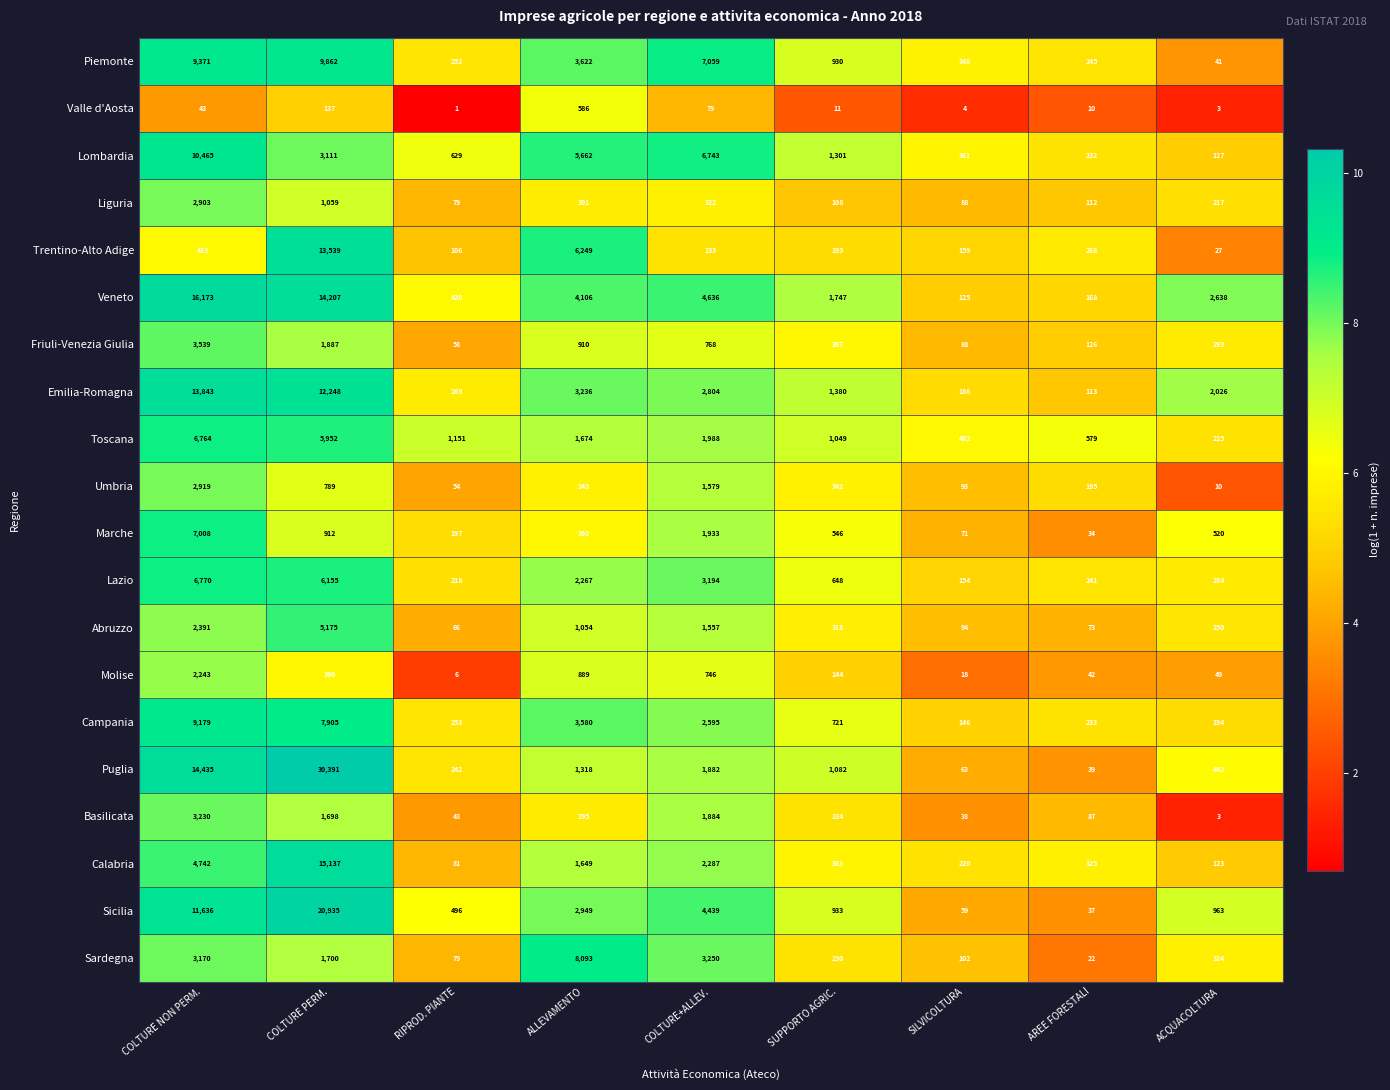

What is the difference between the Liguria values at COLTURE PERM. and AREE FORESTALI?

947